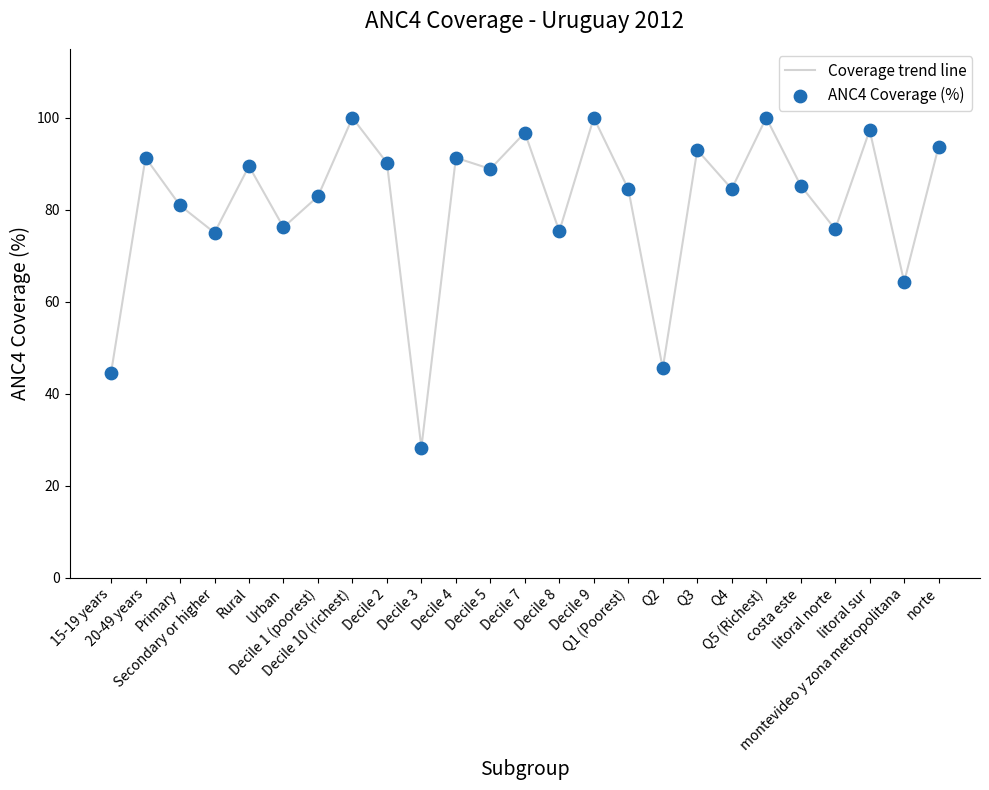

What is the smallest value displayed?

28.3